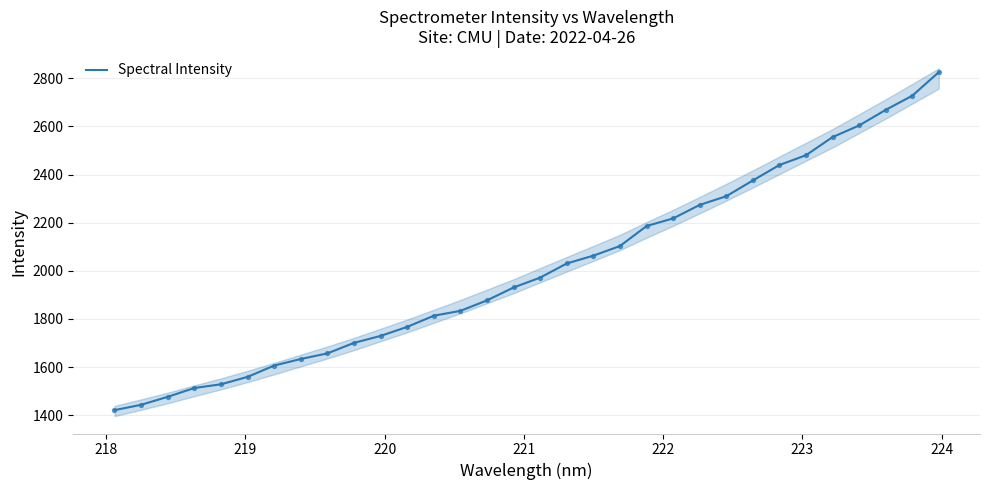

What is the minimum value for Spectral Intensity?

1421.4